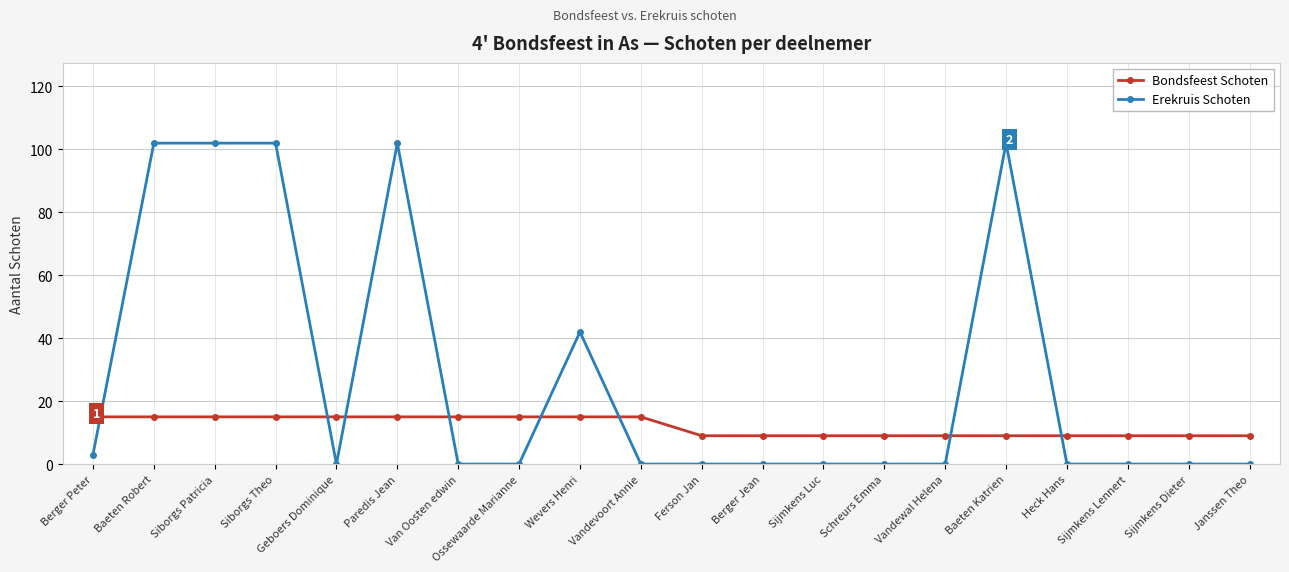

Between which two adjacent categories do Bondsfeest Schoten and Erekruis Schoten first intersect?

Berger Peter and Baeten Robert